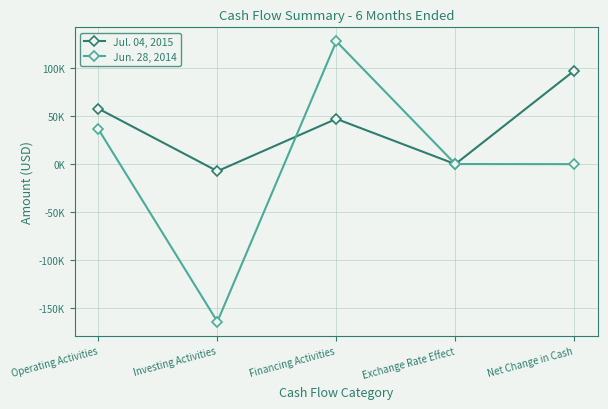

What are all the series names shown in the legend?

Jul. 04, 2015, Jun. 28, 2014